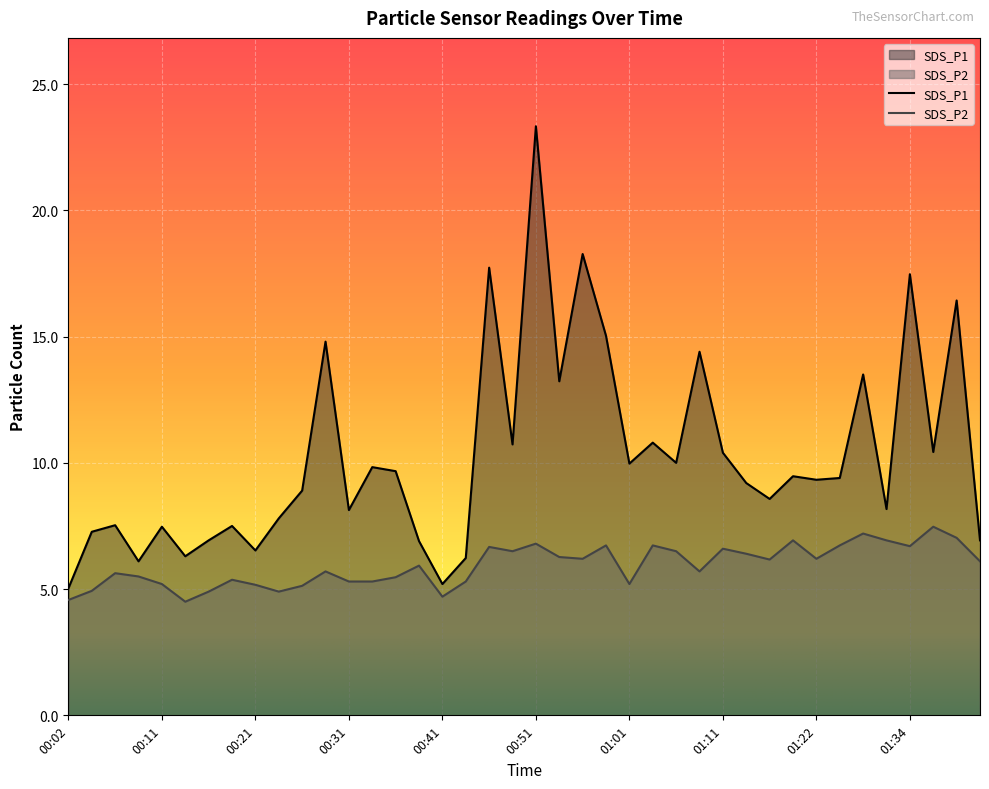

What is the sum of all SDS_P1 values?

410.9